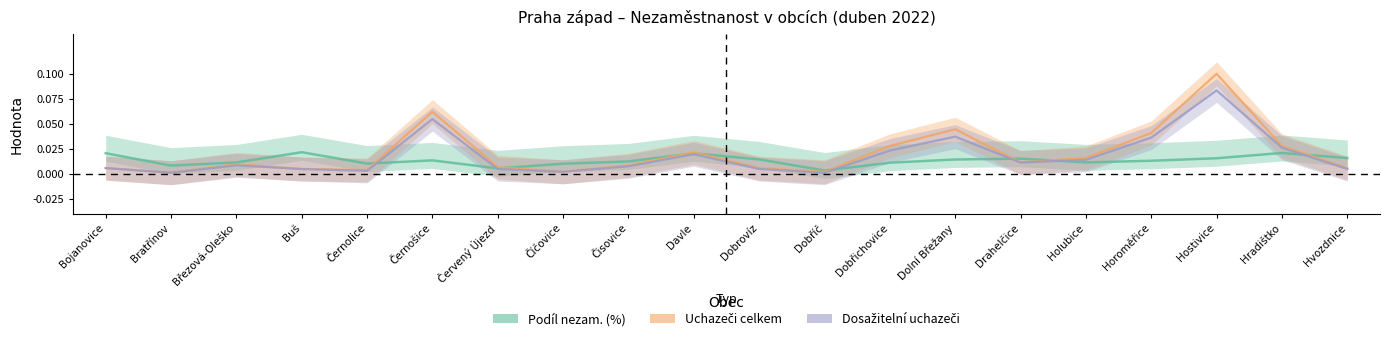

Reading left to right, extract all data points from this chart.

Podíl nezam. (%): 0.0	0.0	0.0	0.0	0.0	0.0	0.0	0.0	0.0	0.0	0.0	0.0	0.0	0.0	0.0	0.0	0.0	0.0	0.0	0.0
Uchazeči celkem (norm): 0.0	0.0	0.0	0.0	0.0	0.1	0.0	0.0	0.0	0.0	0.0	0.0	0.0	0.0	0.0	0.0	0.0	0.1	0.0	0.0
Dosažitelní uchazeči (norm): 0.0	0.0	0.0	0.0	0.0	0.1	0.0	0.0	0.0	0.0	0.0	0.0	0.0	0.0	0.0	0.0	0.0	0.1	0.0	0.0